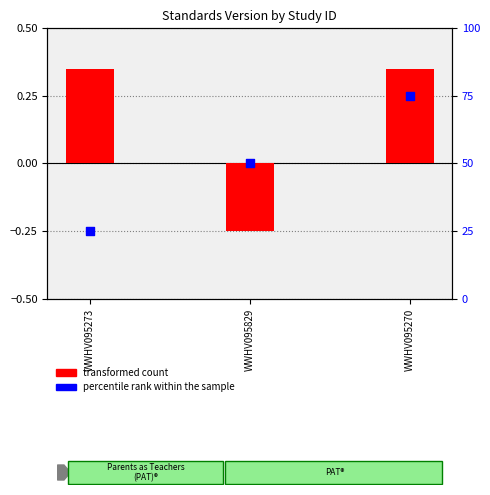

Approximately how many times larger is the value at WWHV095270 compared to WWHV095829?

1.5